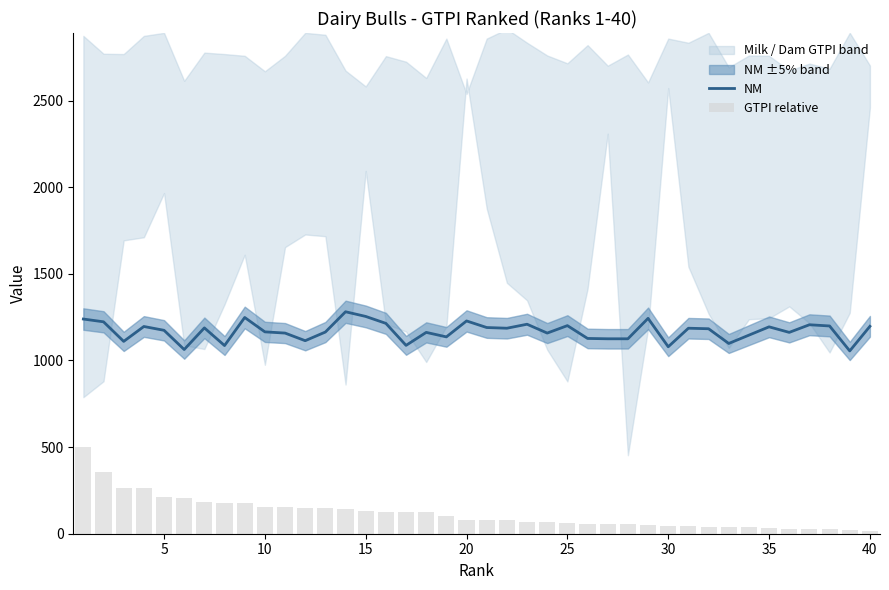

What is the maximum value for NM?

1281